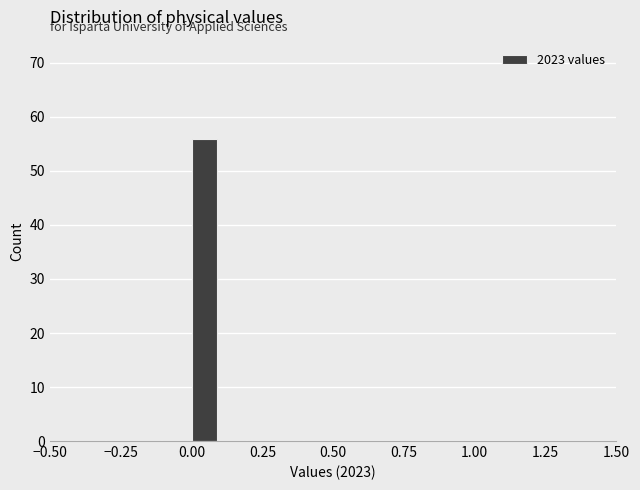

Around what value on the x-axis is the tallest bar? Give the approximate position of its centre, as read against the axis.

0.05